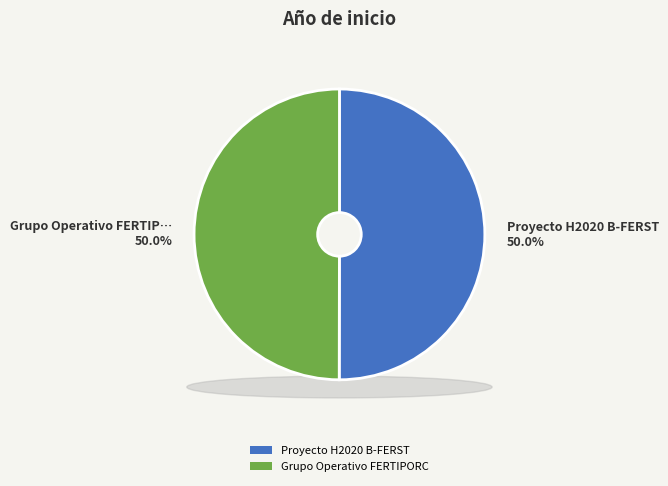

Do Proyecto H2020 B-FERST and Grupo Operativo FERTIPORC together represent more than half of the pie?

Yes